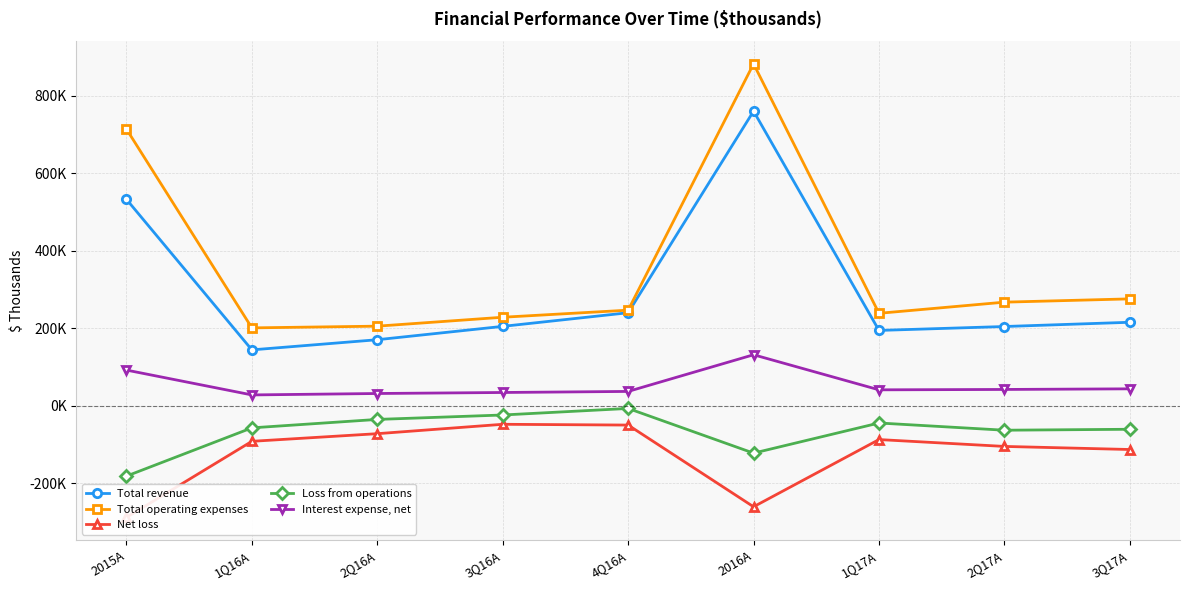

Where is the first local maximum for Total revenue?

2016A